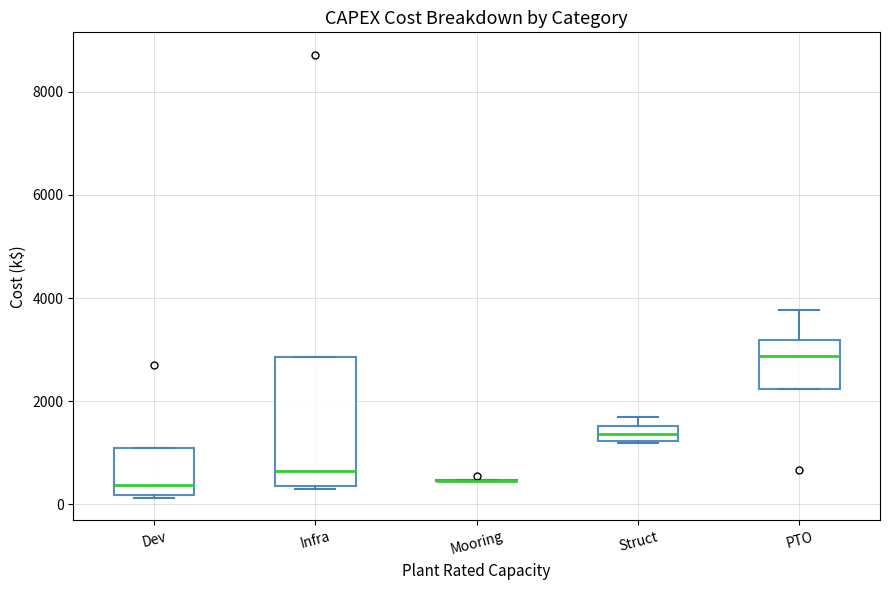

Comparing the boxes themselves (not the whiskers), which one is the tallest?

Infra